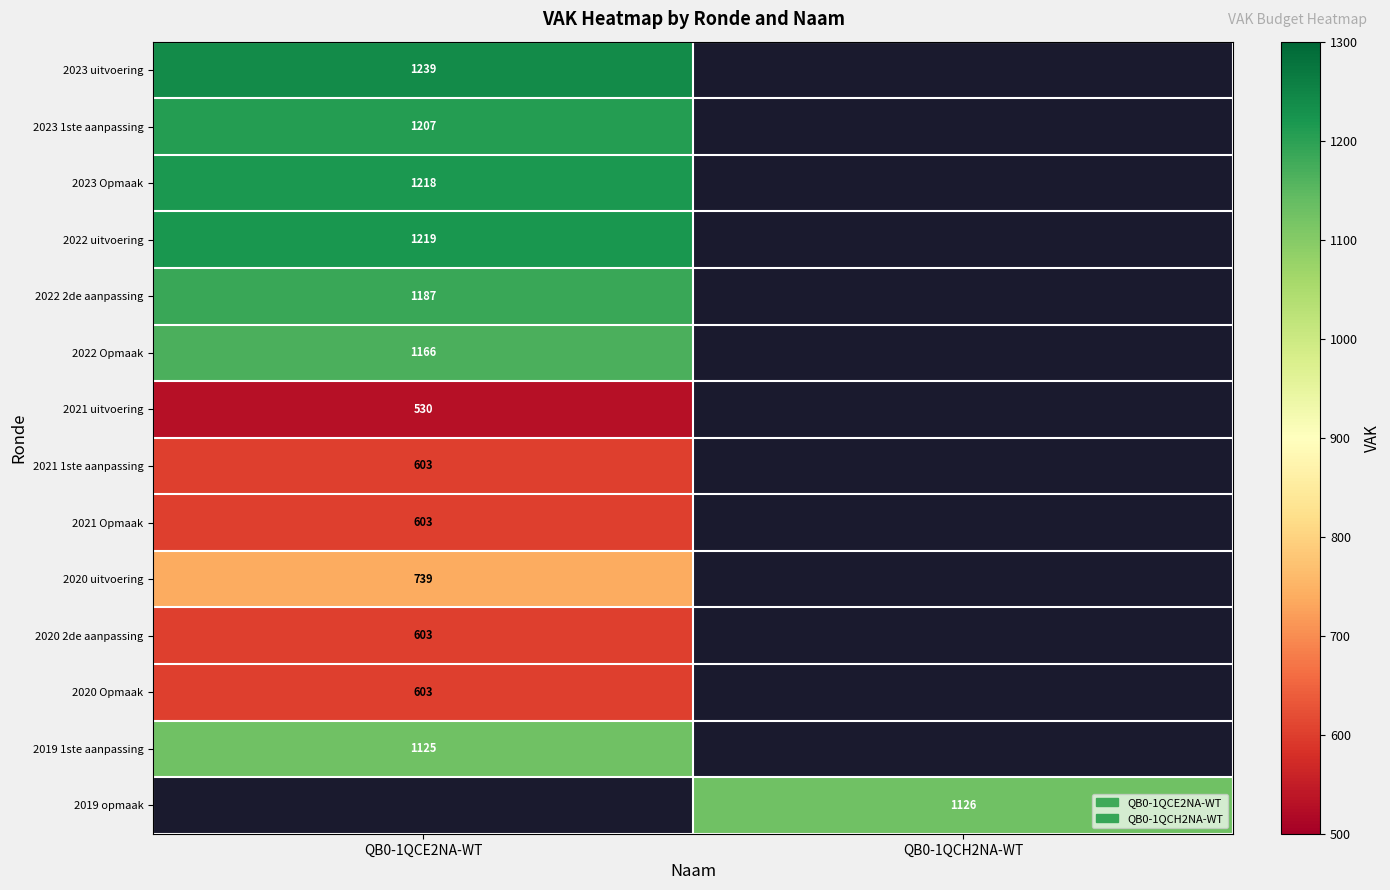

The 2021 Opmaak series shows 1054 at QB0-1QCE2NA-WT. True or false?

False